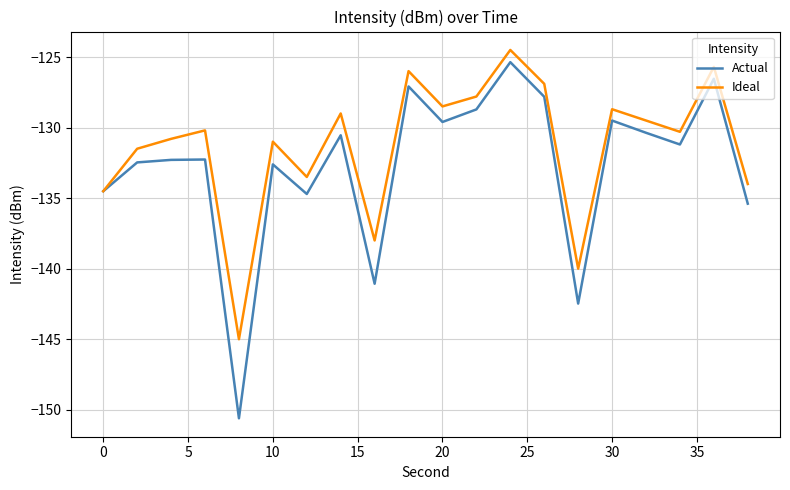

Which series has the widest spread of values?

Actual